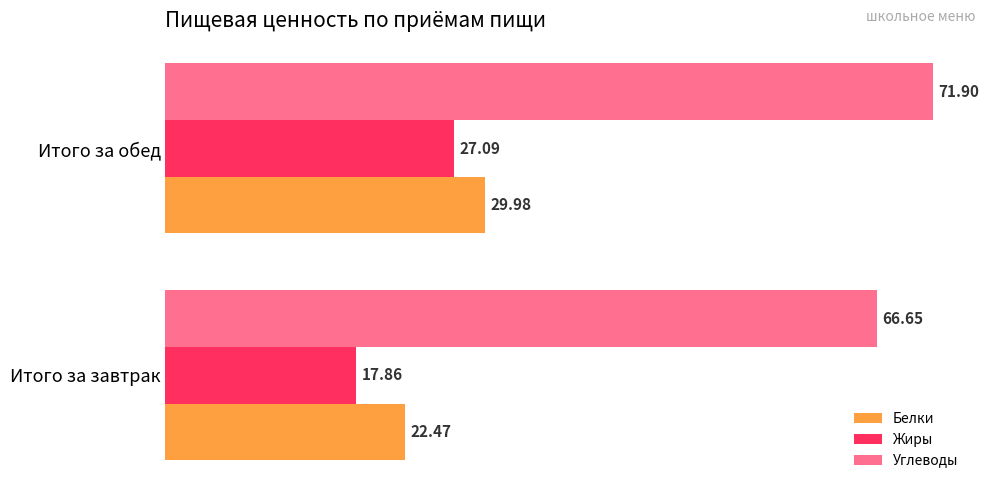

What is the average value of the Жиры series?

22.5